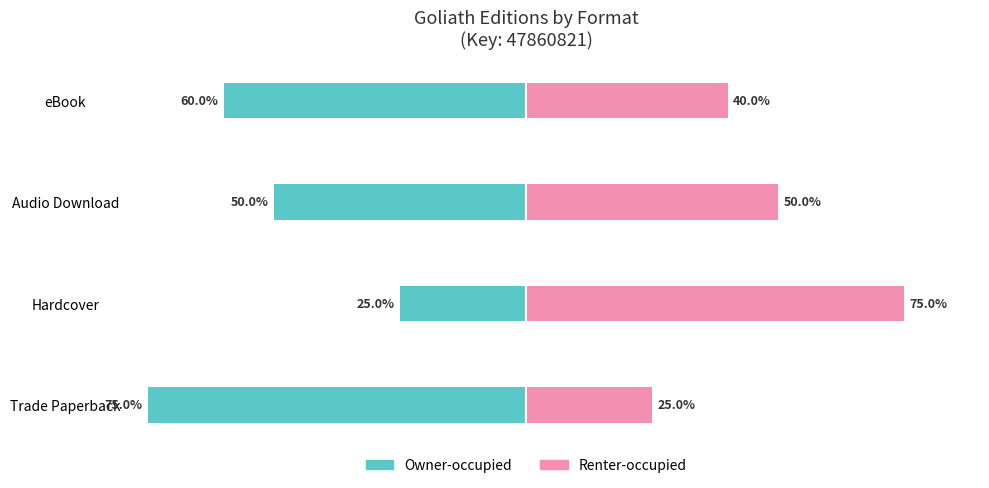

Reading left to right, extract all data points from this chart.

Owner-occupied: -75	-25	-50	-60
Renter-occupied: 25	75	50	40